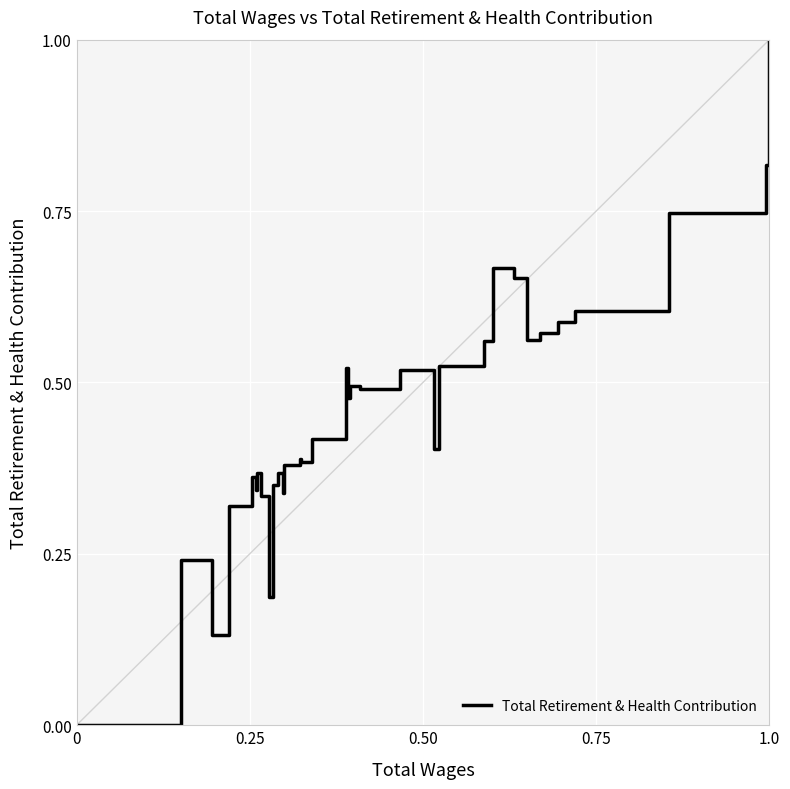

What is the difference between the maximum and minimum values?

1.0